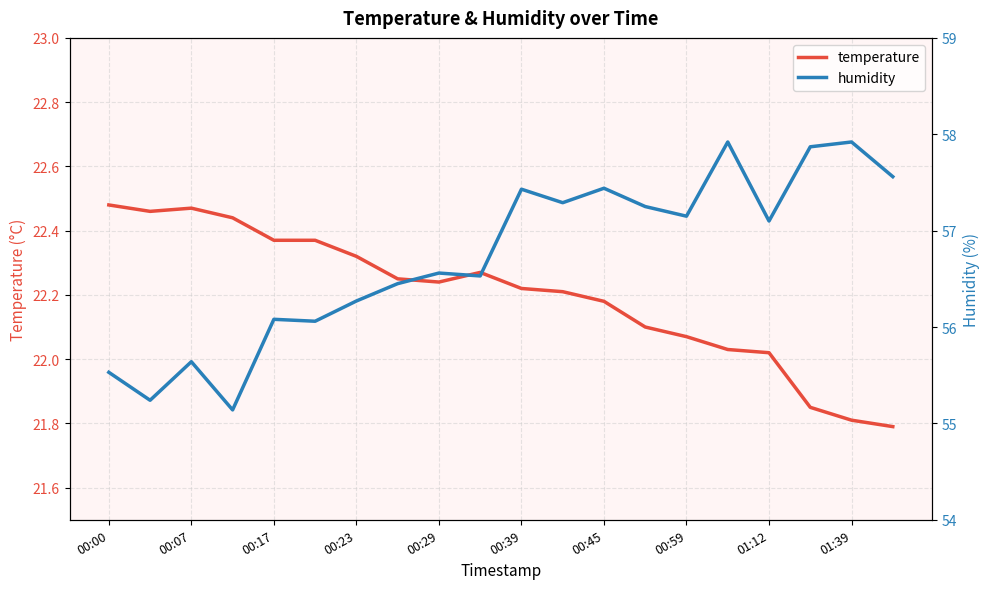

True or false: humidity and temperature intersect in this chart.

False